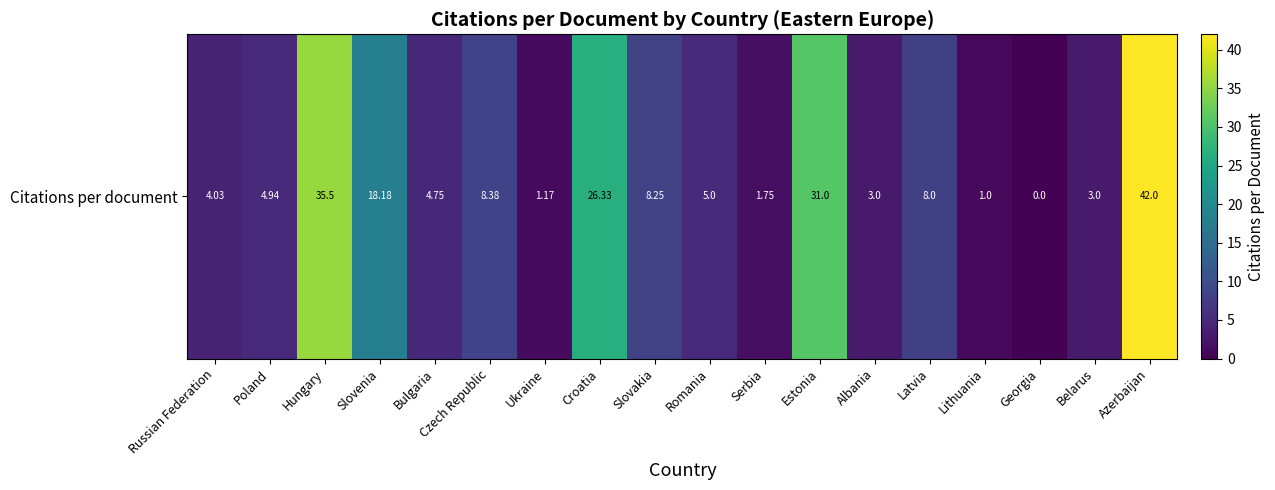

Reading left to right, extract all data points from this chart.

Russian Federation=4.0	Poland=4.9	Hungary=35.5	Slovenia=18.2	Bulgaria=4.8	Czech Republic=8.4	Ukraine=1.2	Croatia=26.3	Slovakia=8.2	Romania=5.0	Serbia=1.8	Estonia=31.0	Albania=3.0	Latvia=8.0	Lithuania=1.0	Georgia=0.0	Belarus=3.0	Azerbaijan=42.0